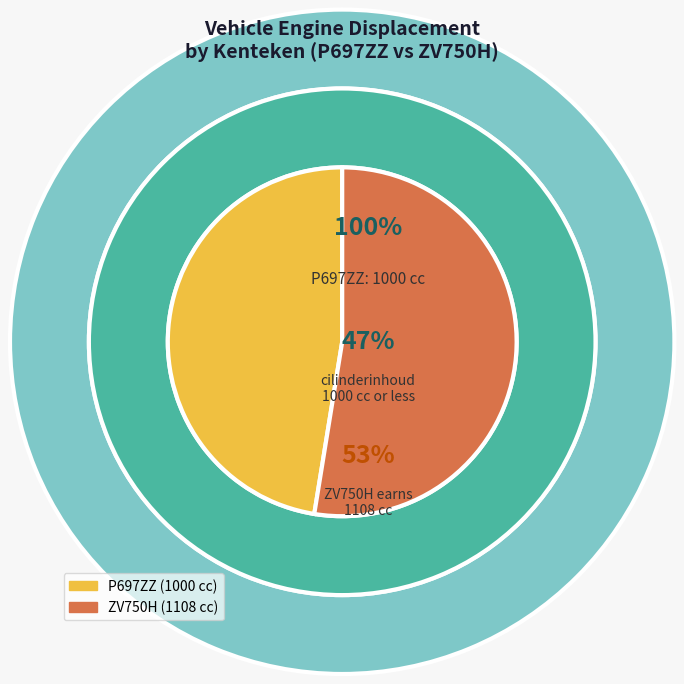

What is the majority slice?

ZV750H